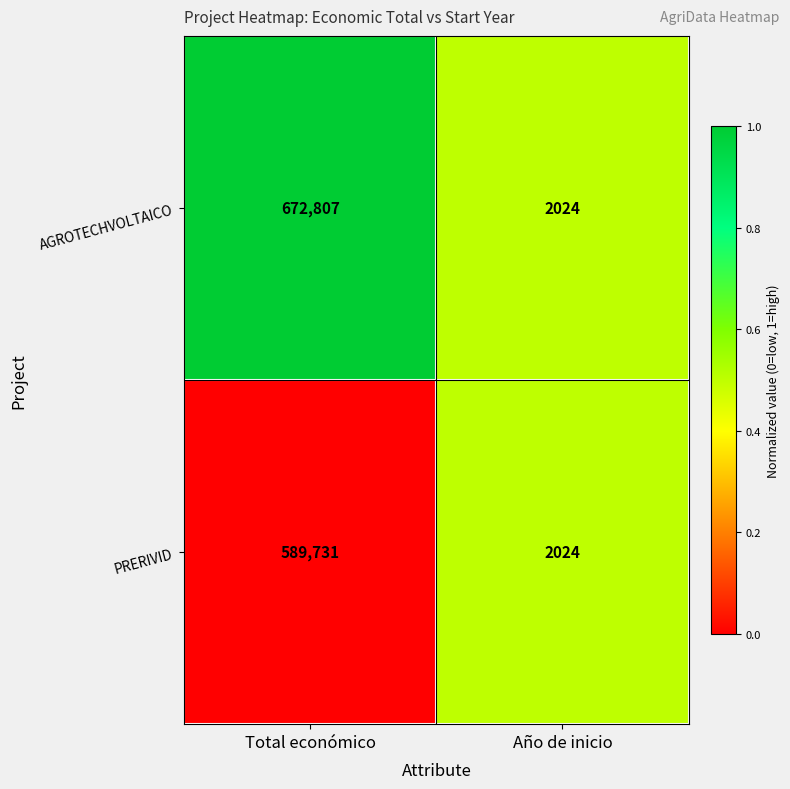

What is the total value across all series at Total económico?

1262538